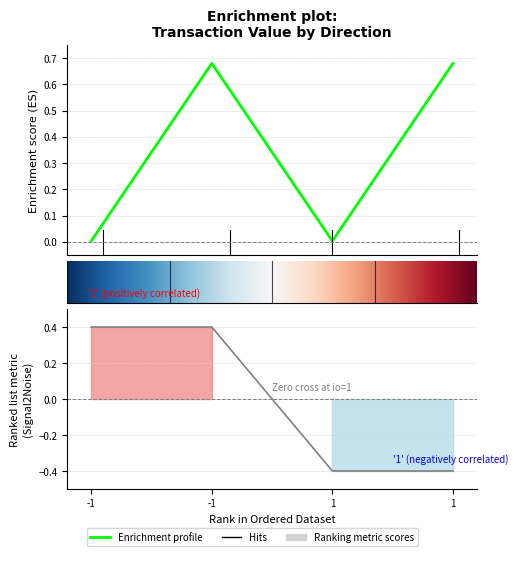

What is the minimum value shown in the chart?

-0.4